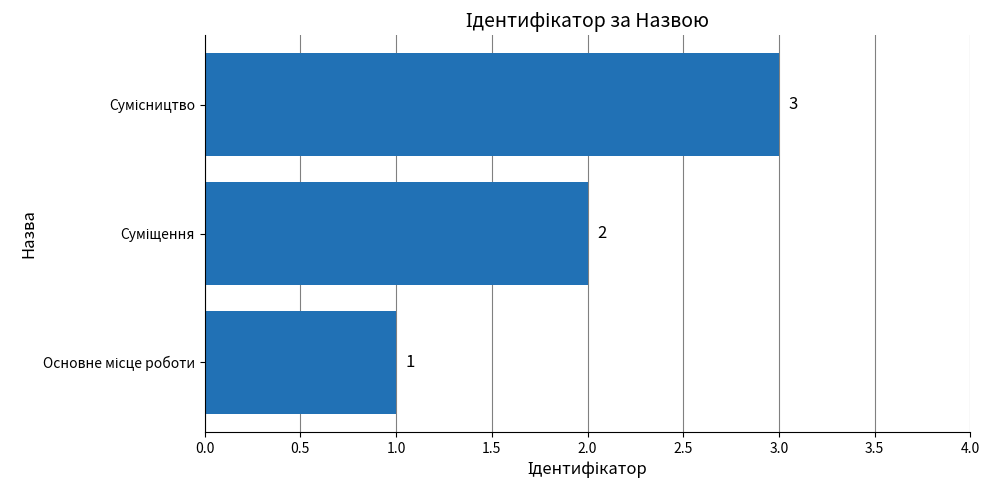

What is the average value?

2